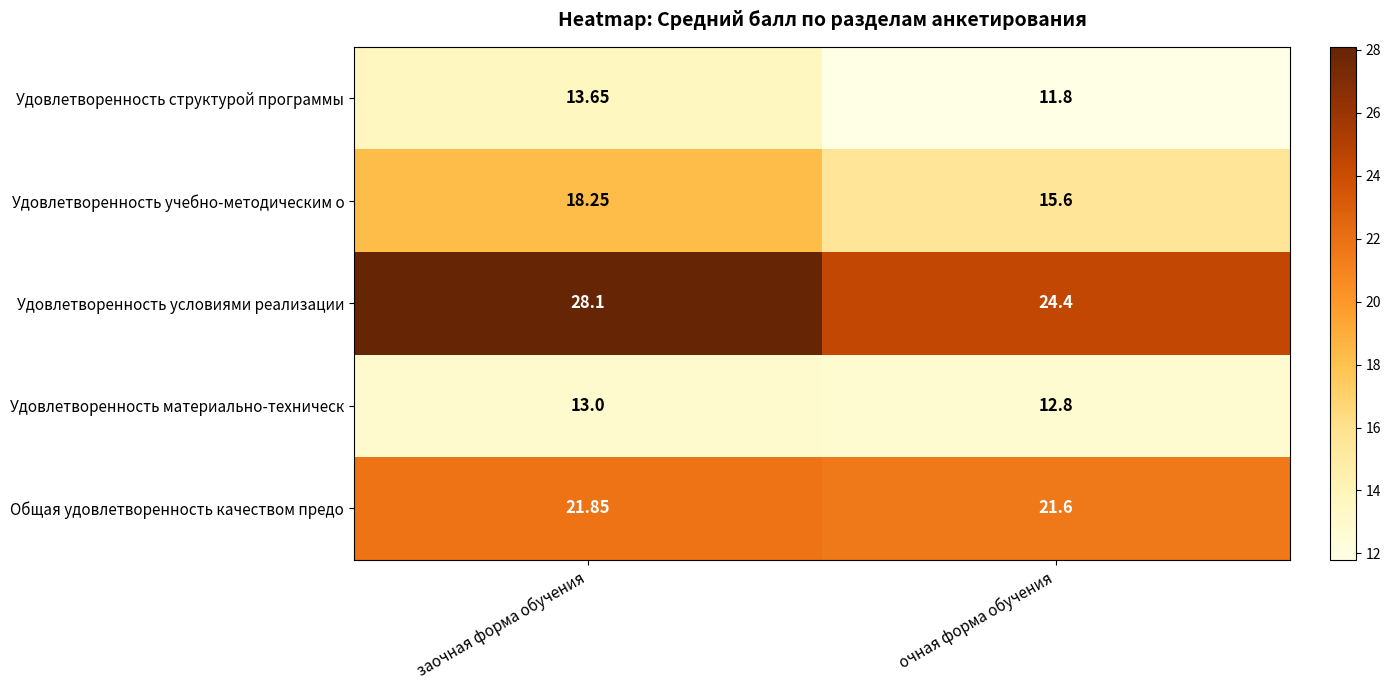

At which category is the sum across all series the highest?

заочная форма обучения